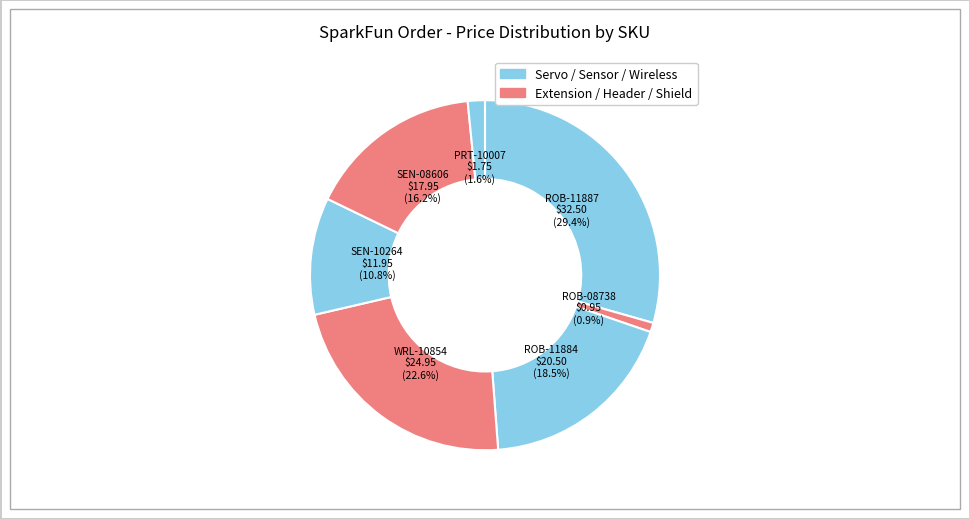

How many segments does this pie chart have?

7